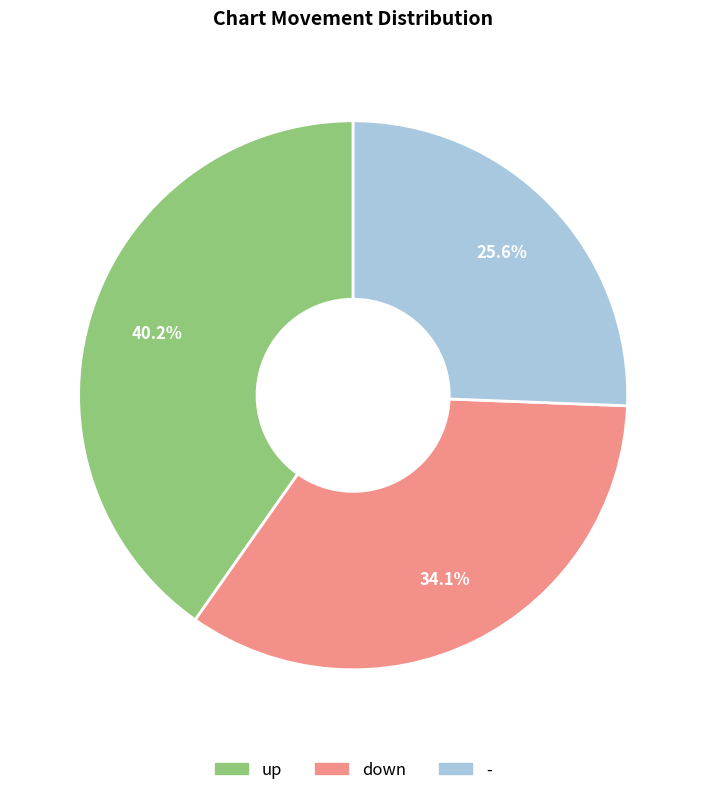

How many segments does this pie chart have?

3